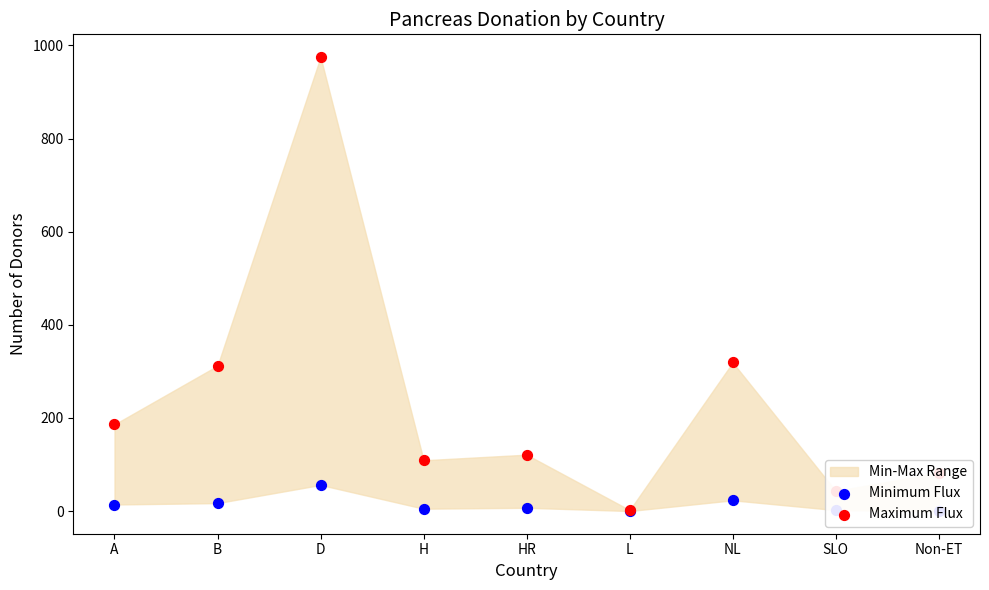

Which series has the largest Y range (max minus min)?

Maximum Flux